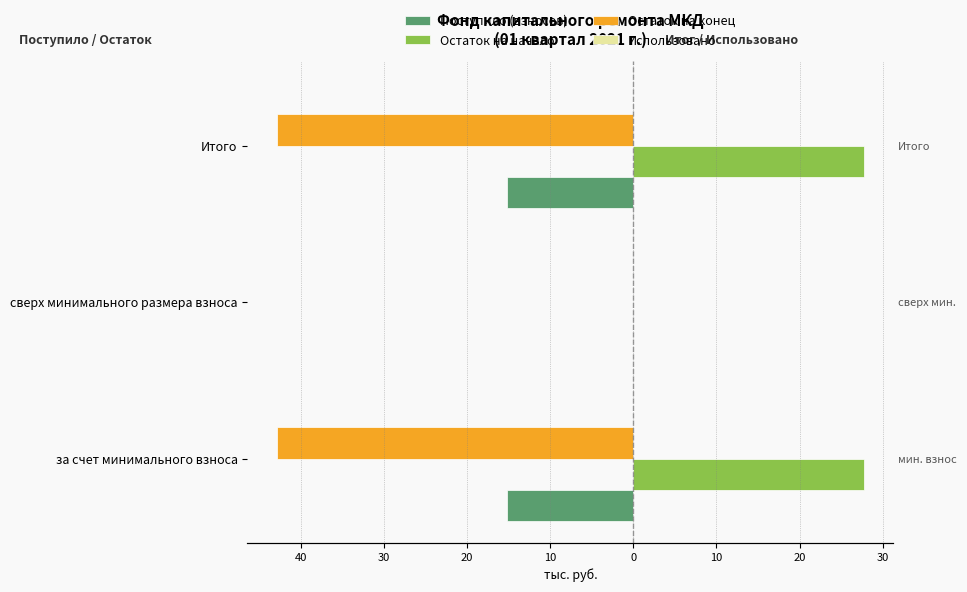

Which series has the largest total across all categories?

Остаток на начало